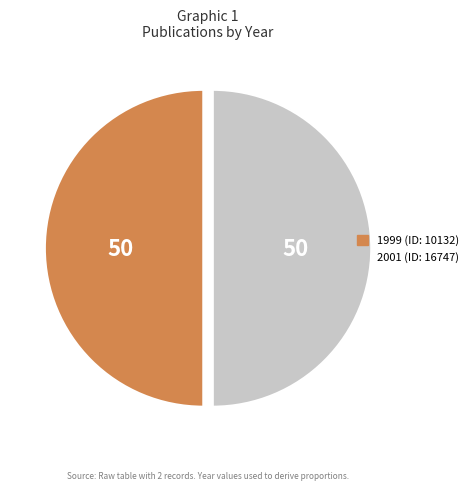

How many segments does this pie chart have?

2